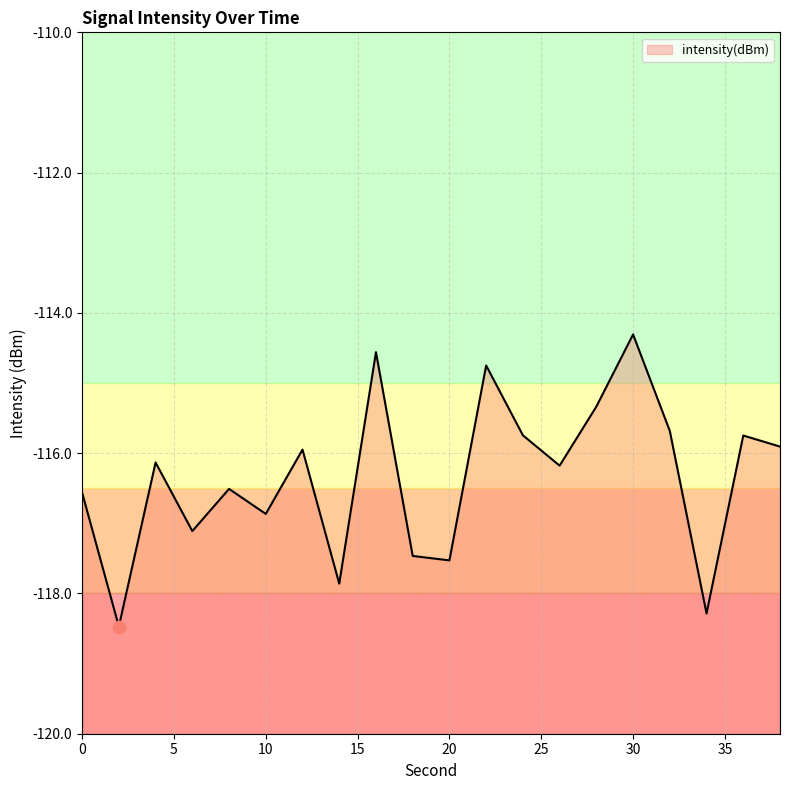

What is the change in value from 24 to 38?

-0.2